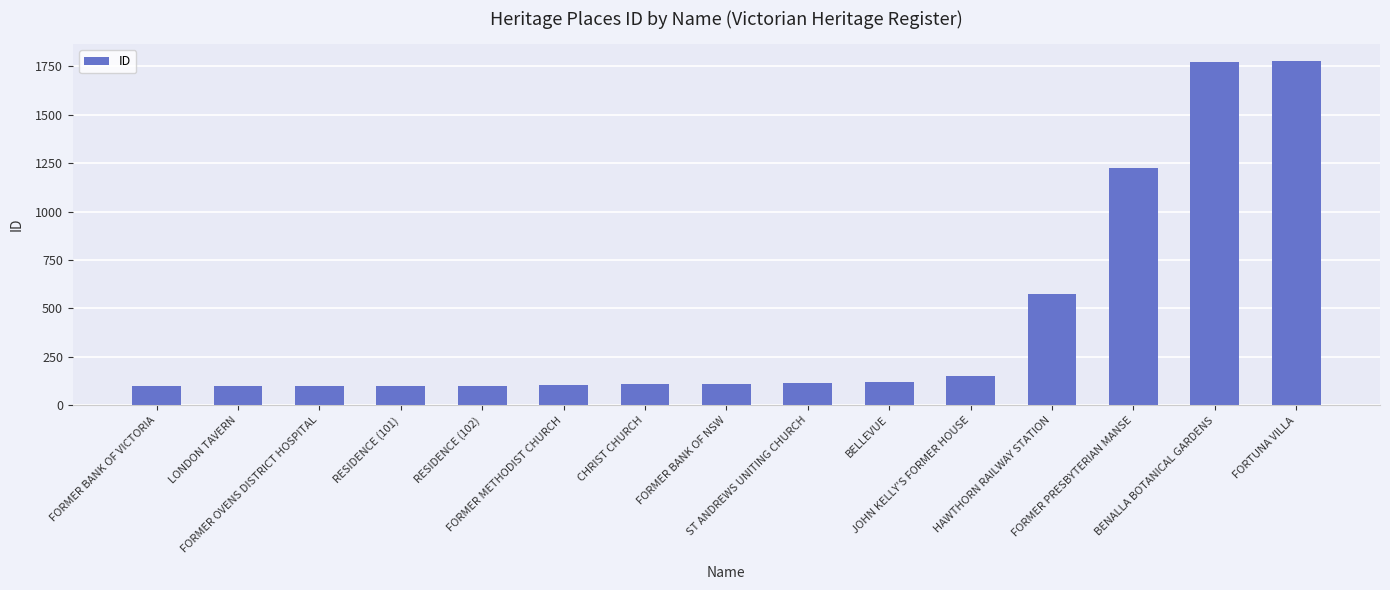

What is the greatest value displayed?

1775